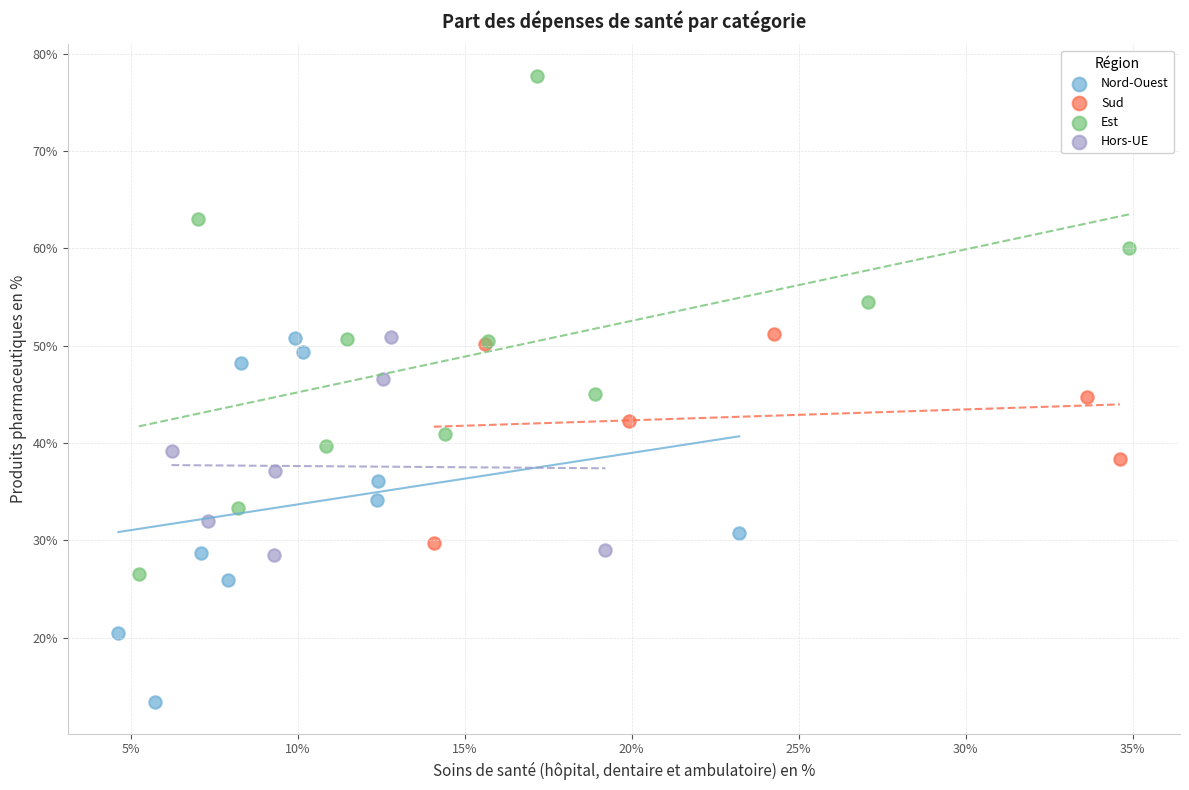

Which series reaches the maximum Y coordinate?

Est